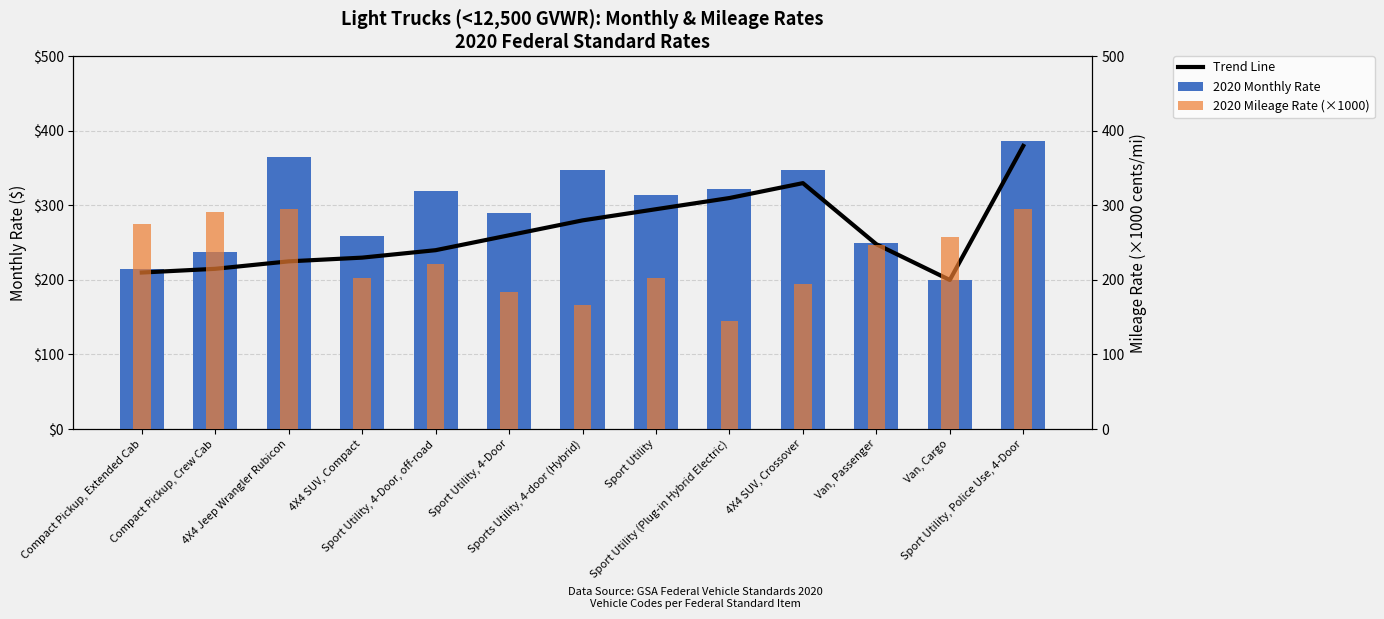

Does the chart contain any negative values?

No